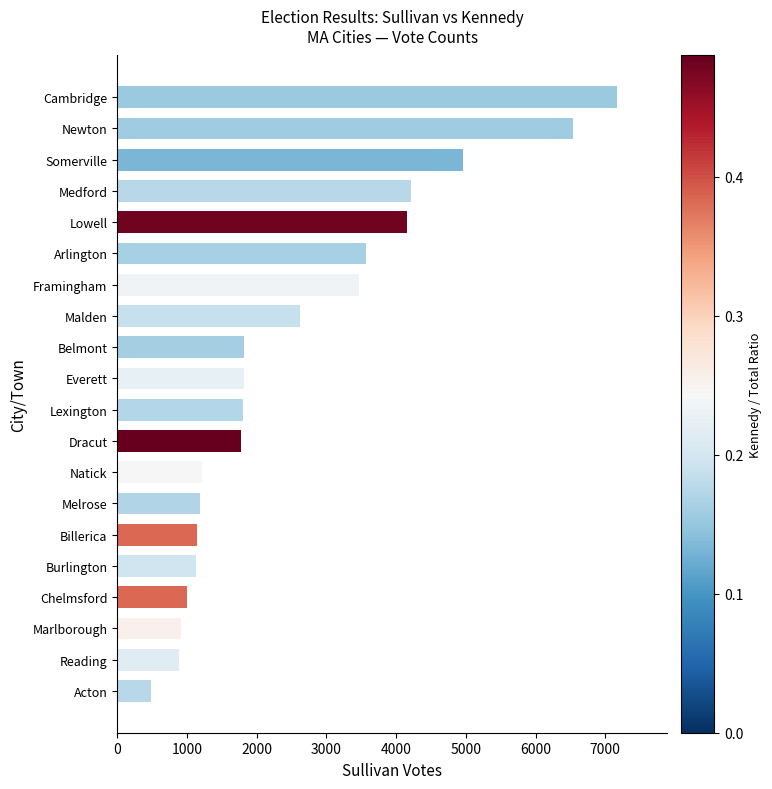

Between Dracut and Somerville, which is larger?

Somerville